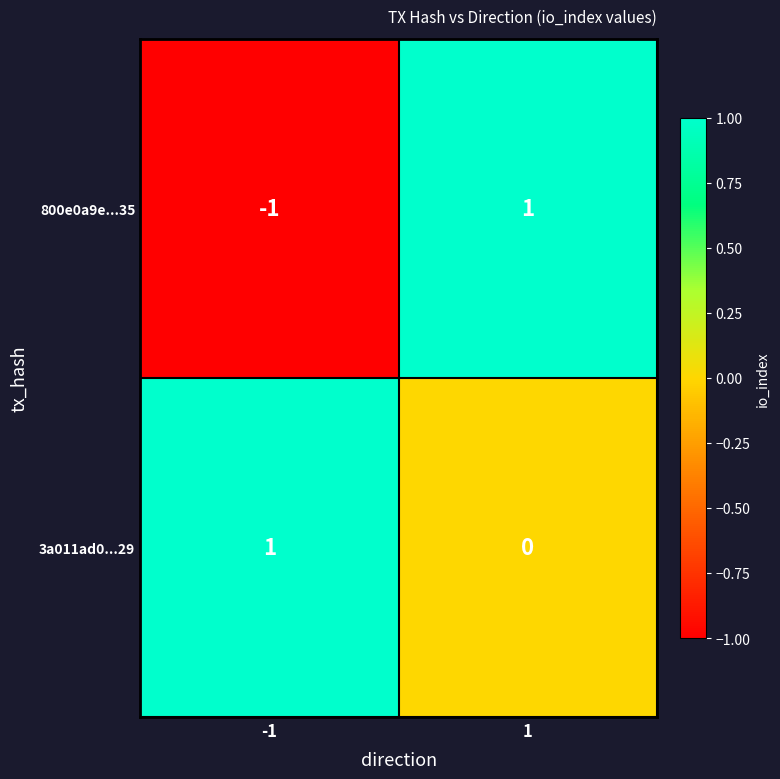

Which series changed the most between -1 and 1?

800e0a9e...35